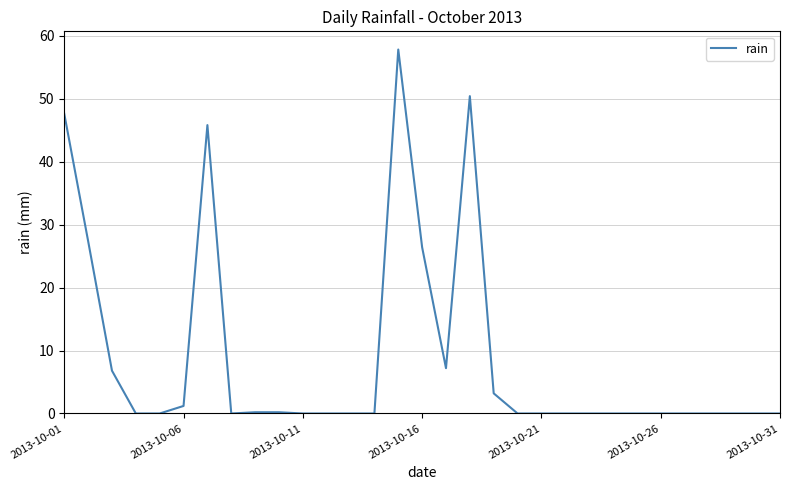

What is the difference between the maximum and minimum values?

57.8